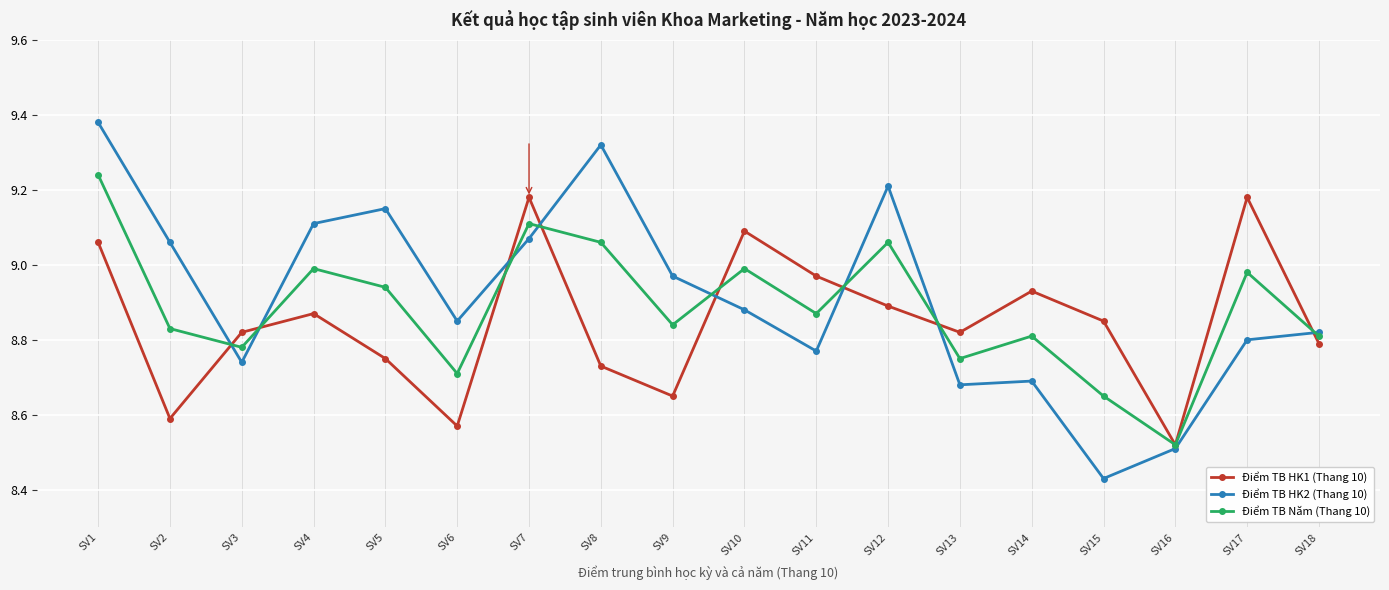

What is the sum of all Điểm TB HK2 (Thang 10) values?

160.4